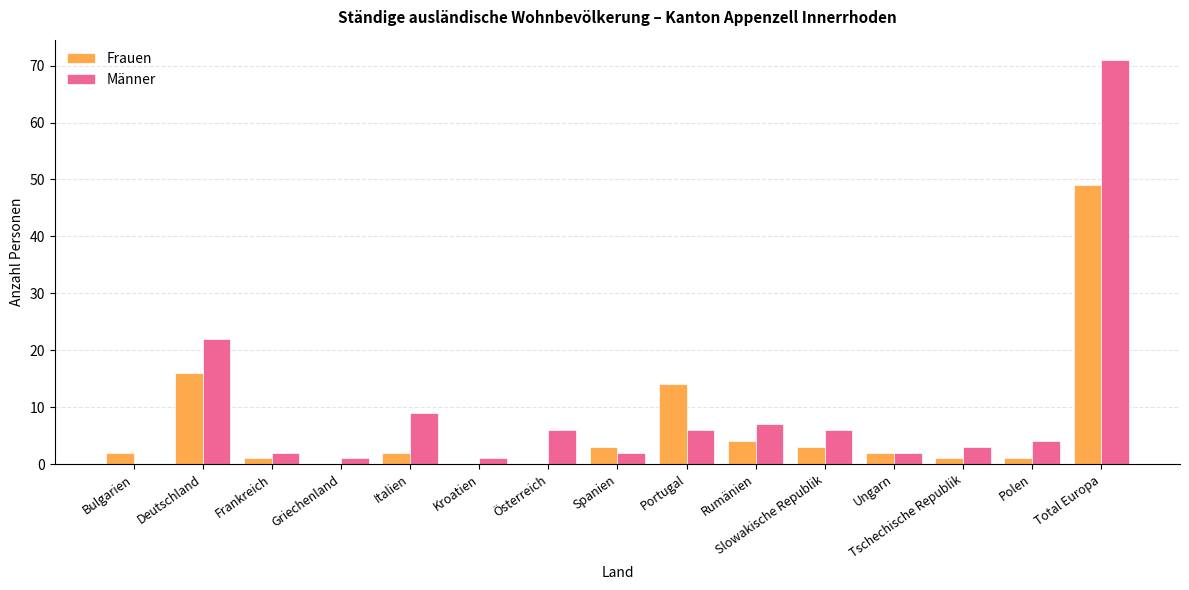

What is the sum of all Frauen values?

98